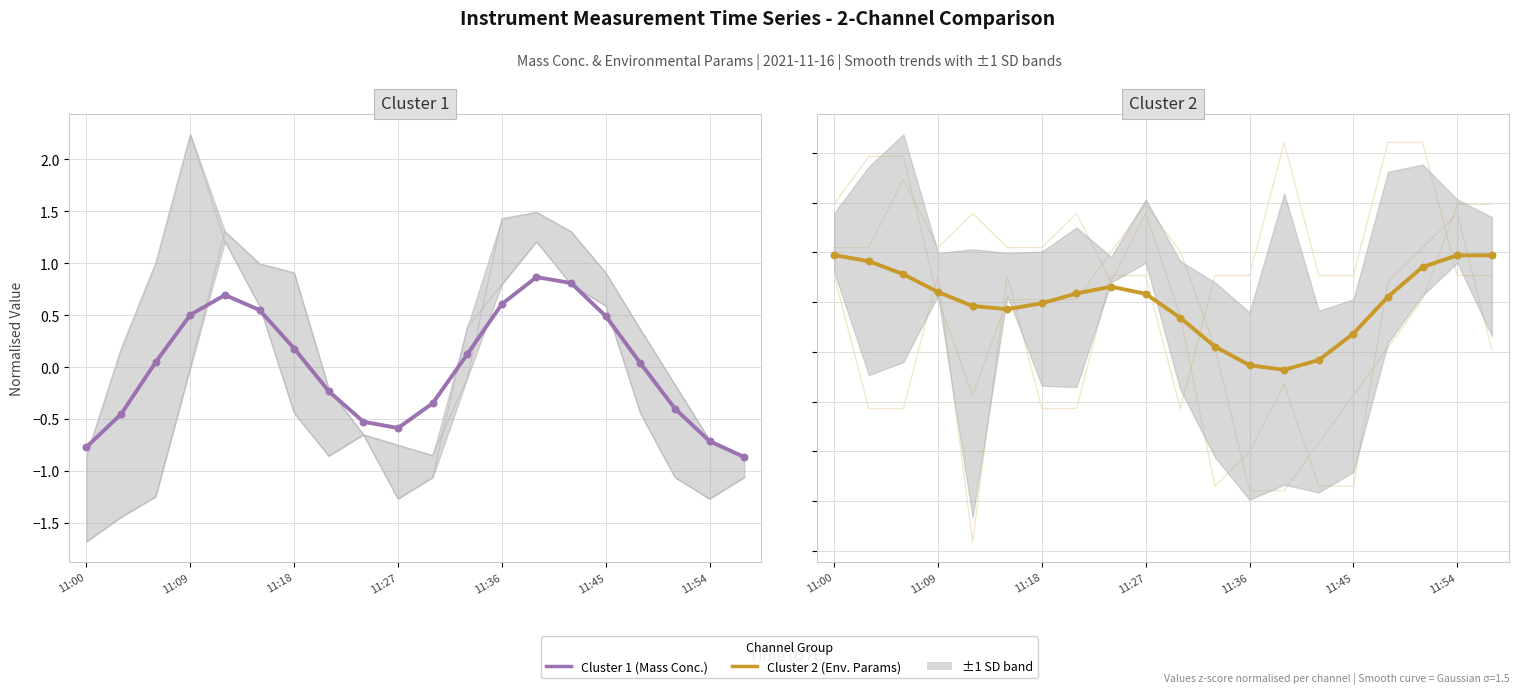

Which series contains the lowest Y value?

Cluster 1